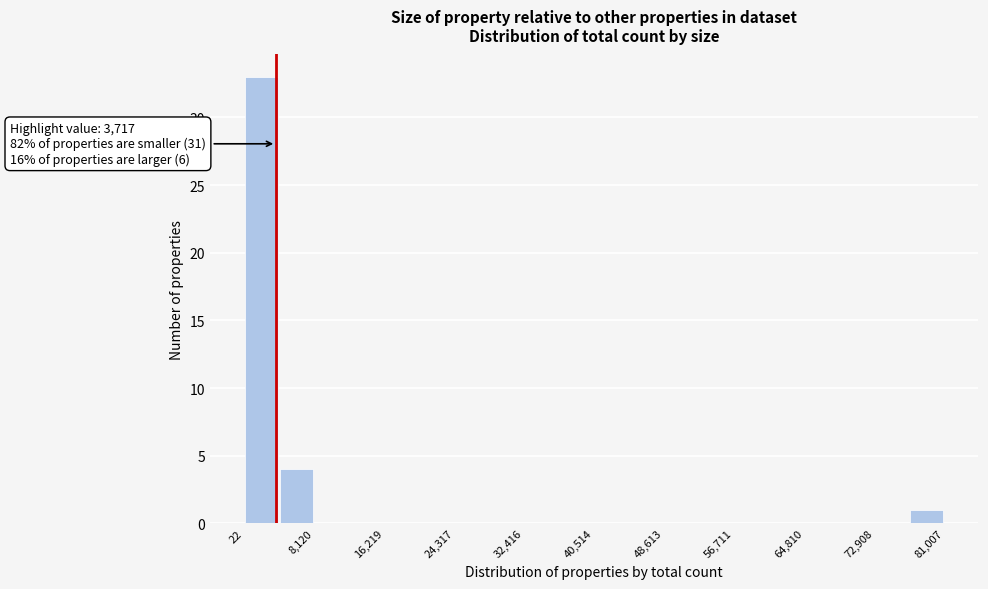

Which range on the x-axis has the tallest bar?

0 to 4000